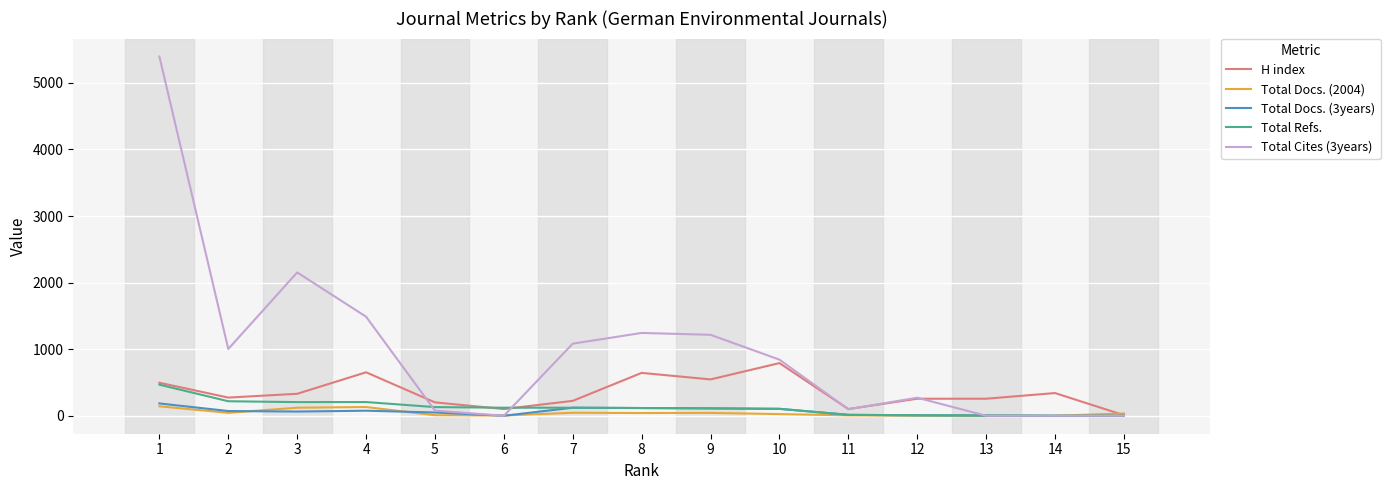

What are all the series names shown in the legend?

H index, Total Docs. (2004), Total Docs. (3years), Total Refs., Total Cites (3years)